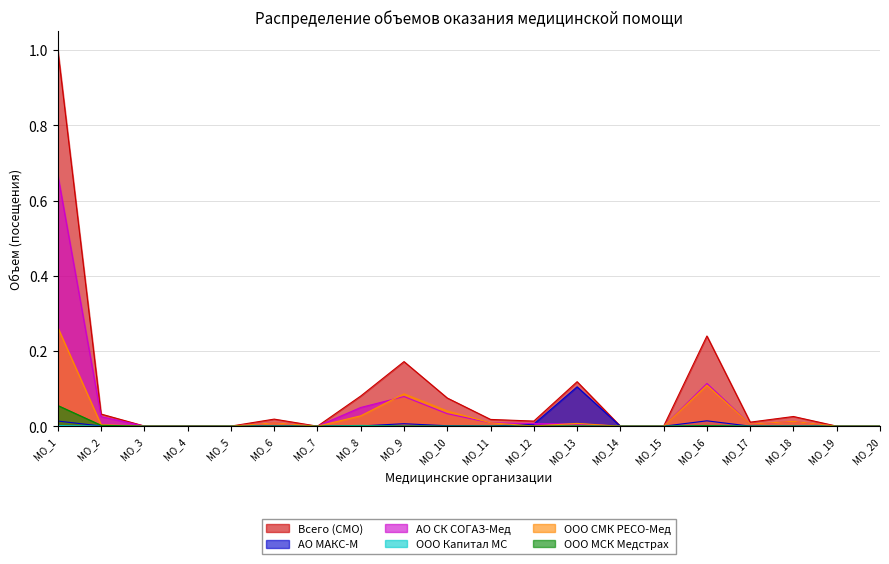

Which series has the largest range (max minus min)?

Всего (СМО)